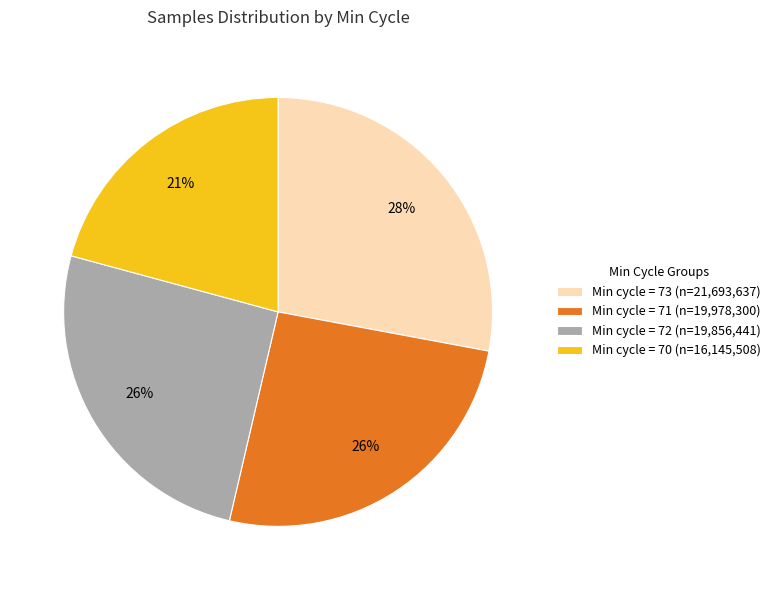

Which category has the biggest portion of the pie?

Min cycle = 73 (n=21,693,637)